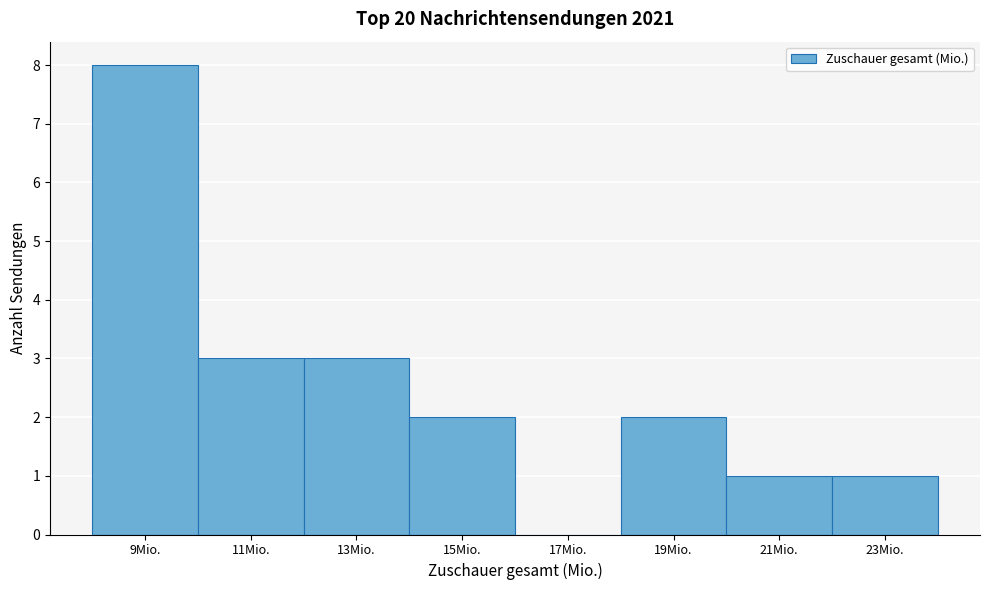

Reading left to right, list every bar in this chart as the range it spans on the x-axis followed by its height. The values are not printed on the chart, so give them approximately, as read against the axis.

8 to 10: 8
10 to 12: 3
12 to 14: 3
14 to 16: 2
16 to 18: 0
18 to 20: 2
20 to 22: 1
22 to 24: 1